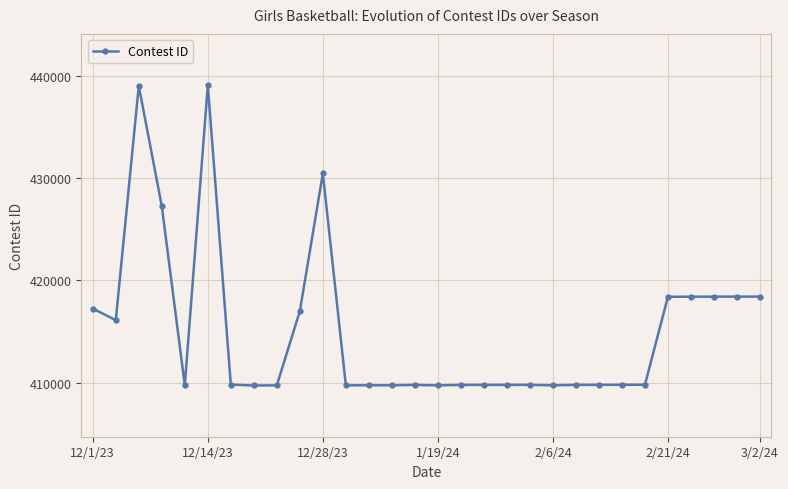

What is the difference between the second highest and minimum values?

29236